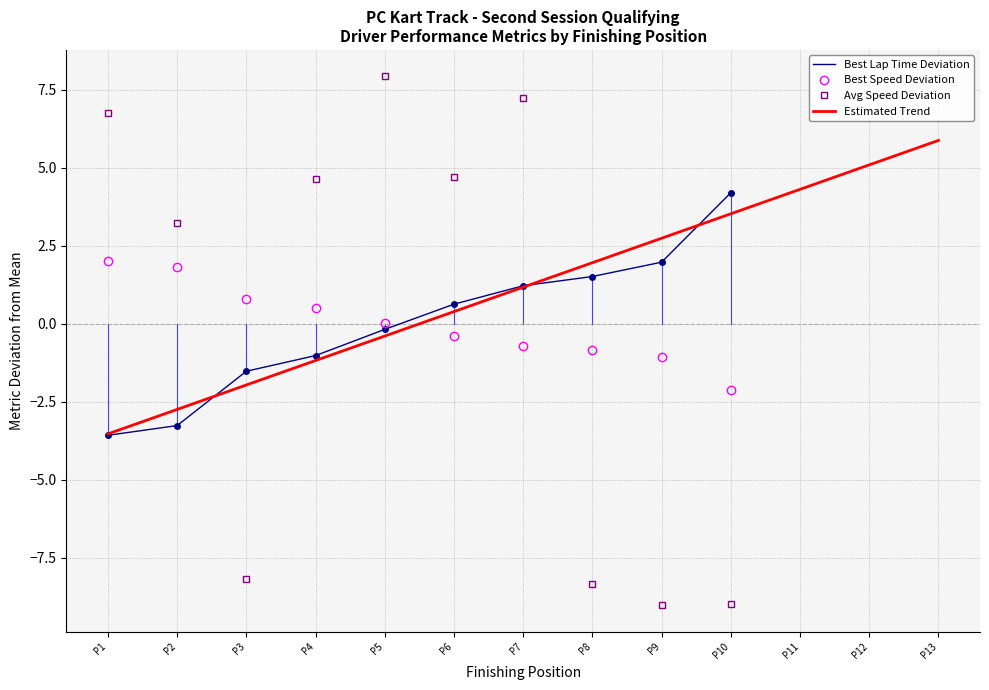

What is the difference between the Best Speed Deviation values at P10 and P6?

1.7